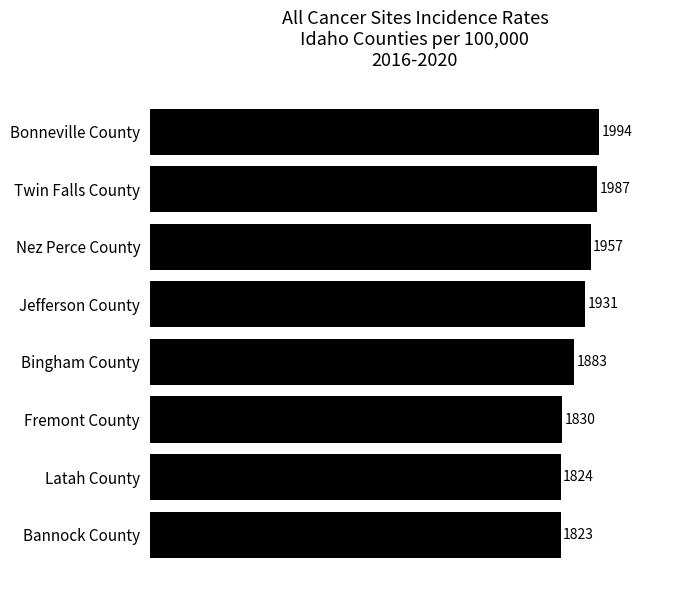

Is it true that the value at Fremont County is 2498.7?

False